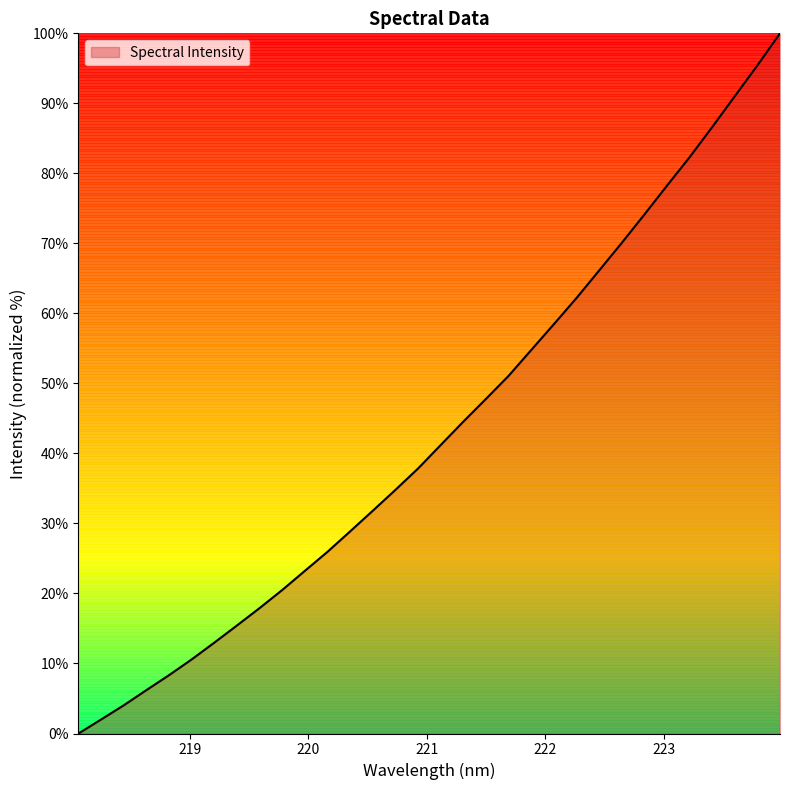

What is the maximum value shown in the chart?

100.0